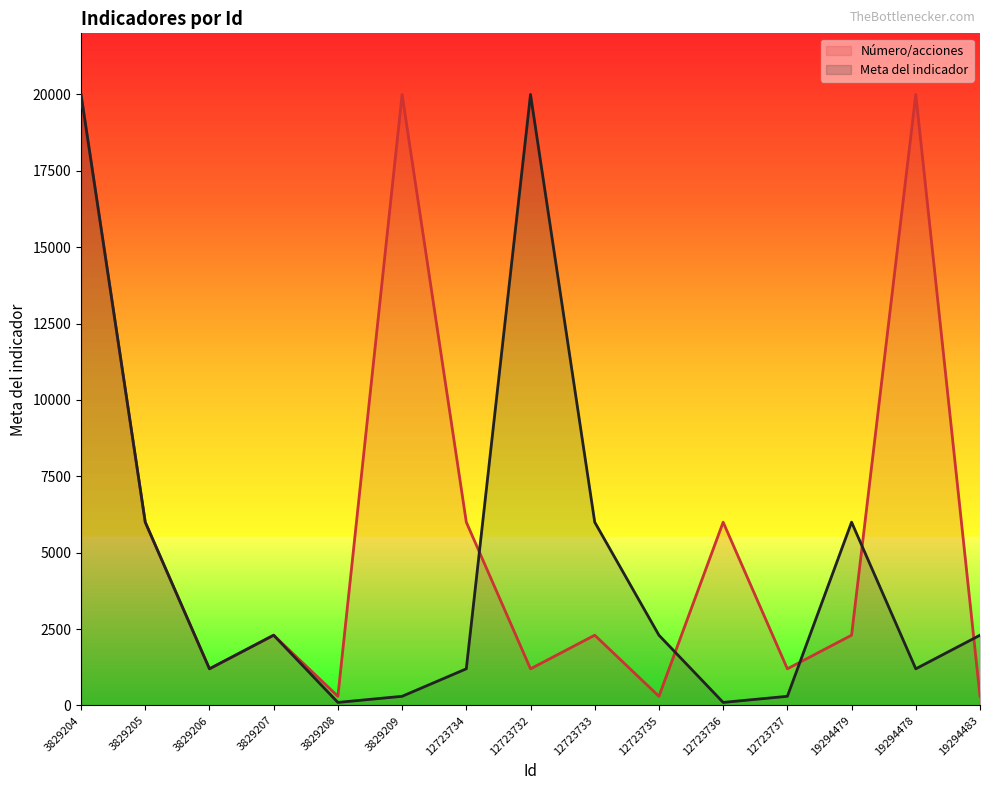

How many lines are shown in the chart?

2